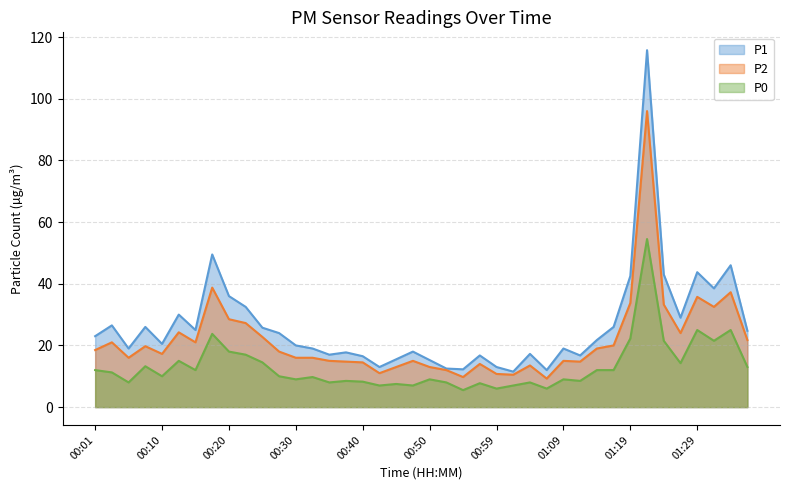

What is the highest value of the P2 series?

96.0